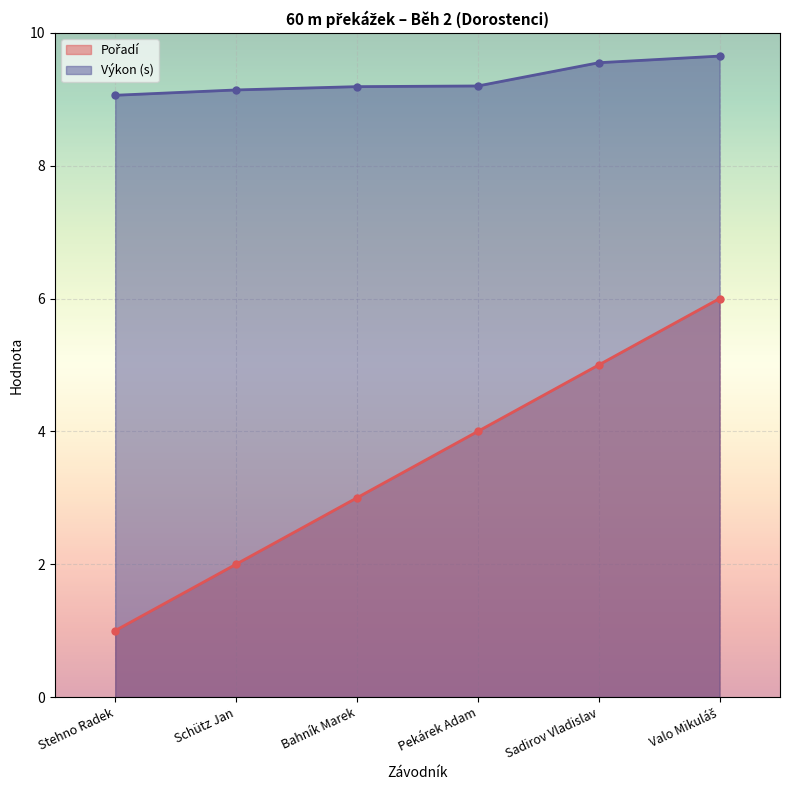

Reading right to left, transcribe all the data shown in this chart.

Pořadí: Valo Mikuláš=6.0	Sadirov Vladislav=5.0	Pekárek Adam=4.0	Bahník Marek=3.0	Schütz Jan=2.0	Stehno Radek=1.0
Výkon: Valo Mikuláš=9.7	Sadirov Vladislav=9.6	Pekárek Adam=9.2	Bahník Marek=9.2	Schütz Jan=9.1	Stehno Radek=9.1